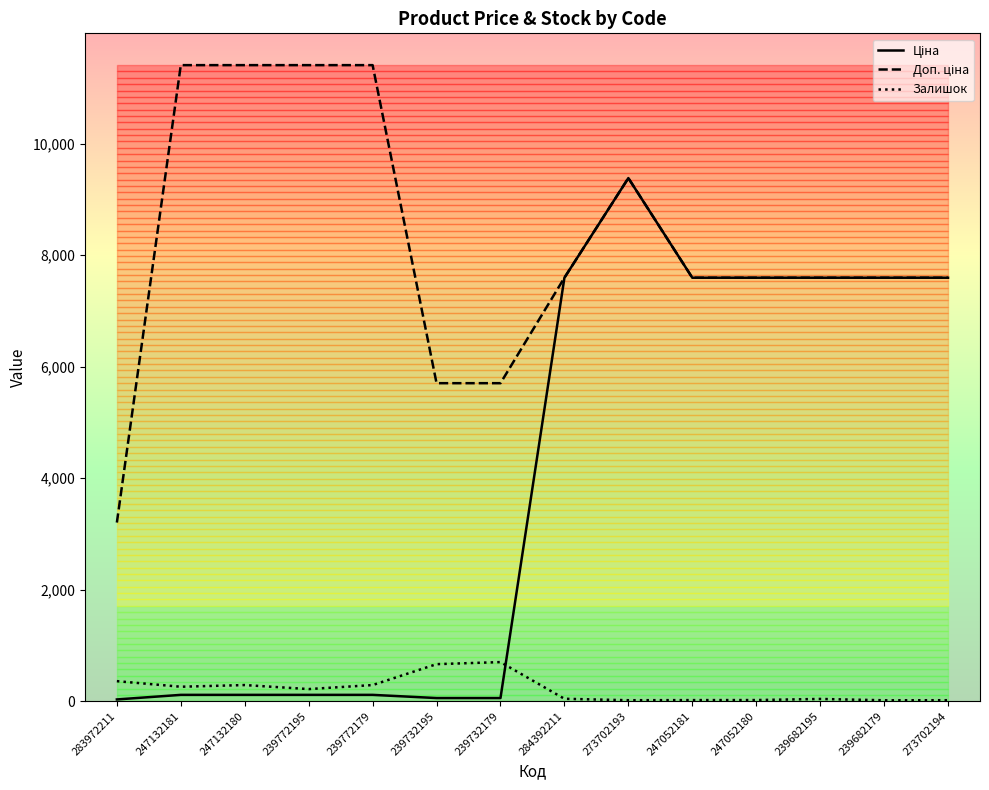

Between 247052181 and 273702194, which series saw the biggest shift?

Залишок